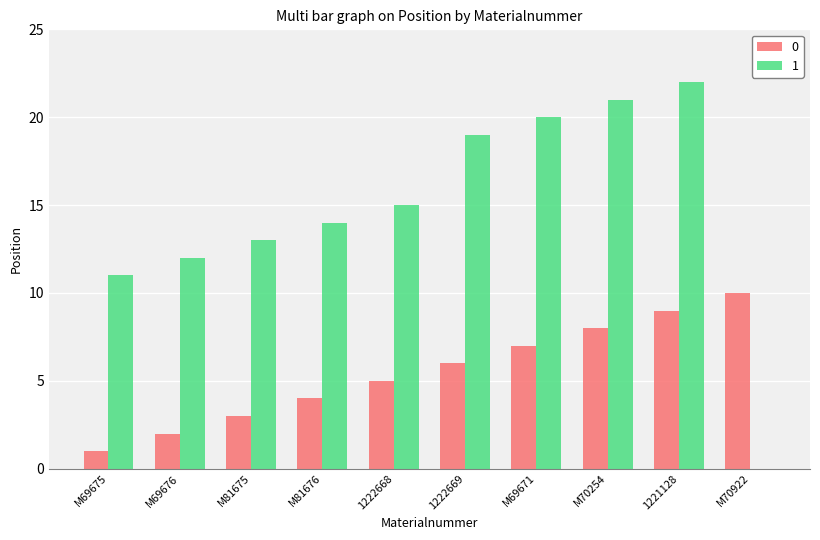

Which category has the highest value in the 0 series?

M70922